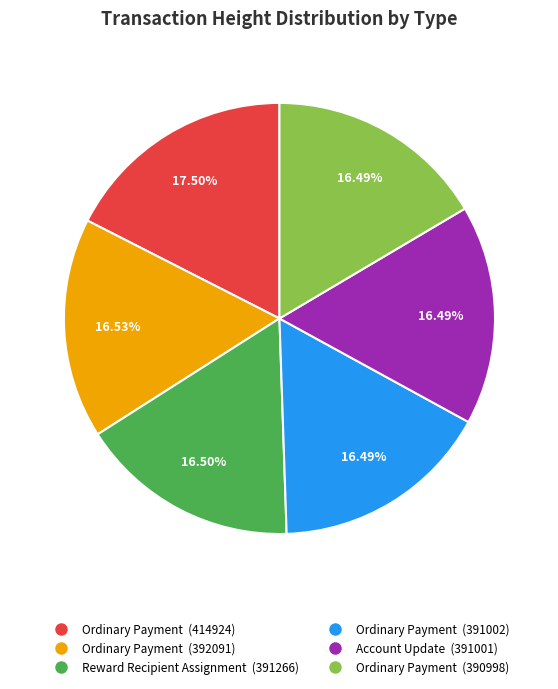

To the nearest percent, what is the average slice percentage?

17%